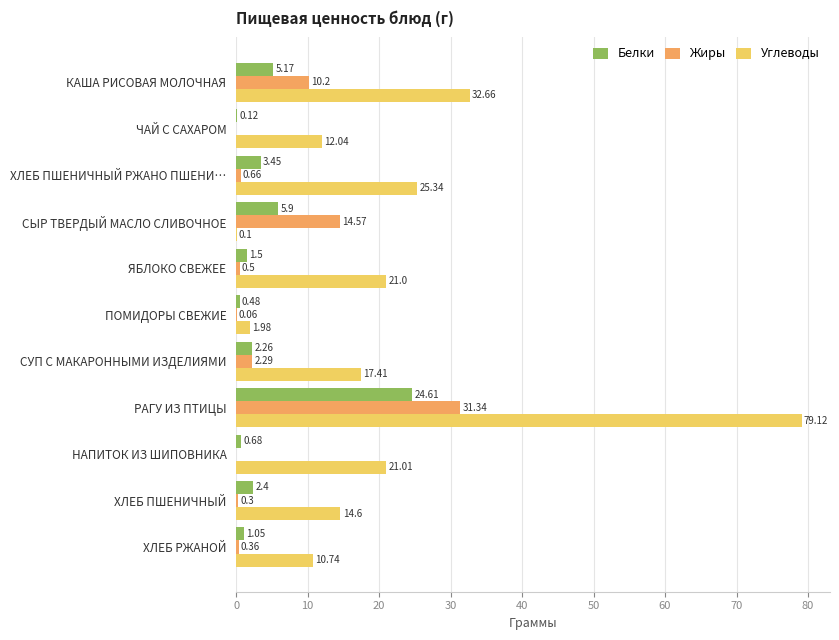

Is the value of Жиры at ХЛЕБ ПШЕНИЧНЫЙ greater than the value of Углеводы at ХЛЕБ ПШЕНИЧНЫЙ РЖАНО ПШЕНИ…?

No